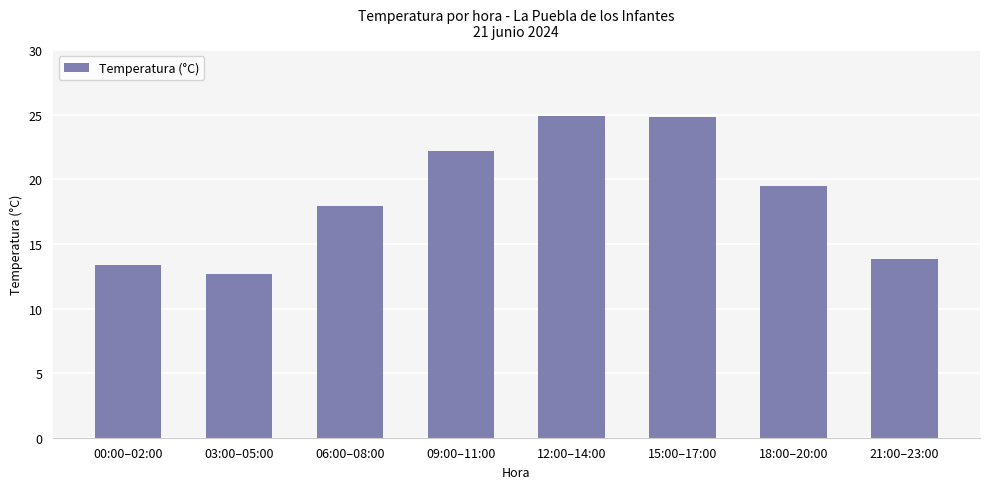

The chart shows a value of 6.9 at 03:00–05:00. True or false?

False